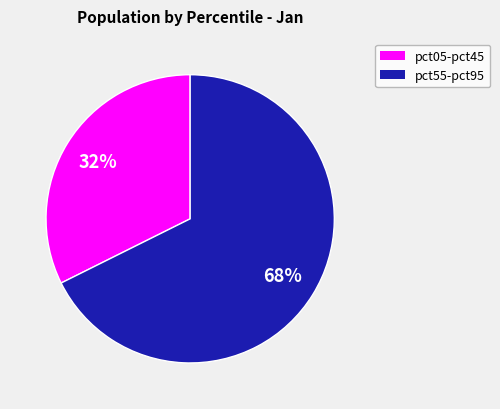

Is there a majority slice in this chart?

Yes